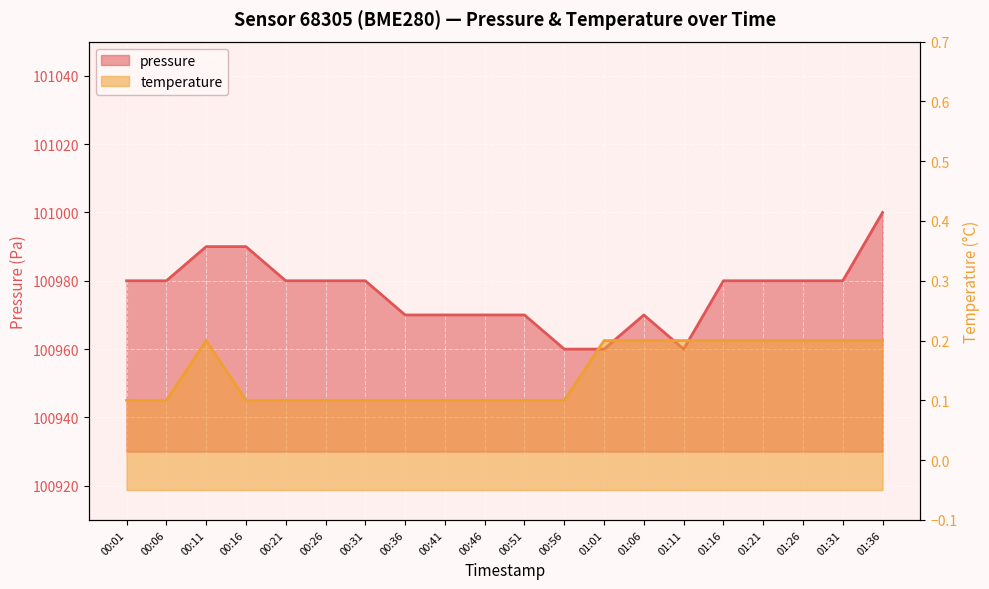

At which category does pressure reach its first local valley?

01:11